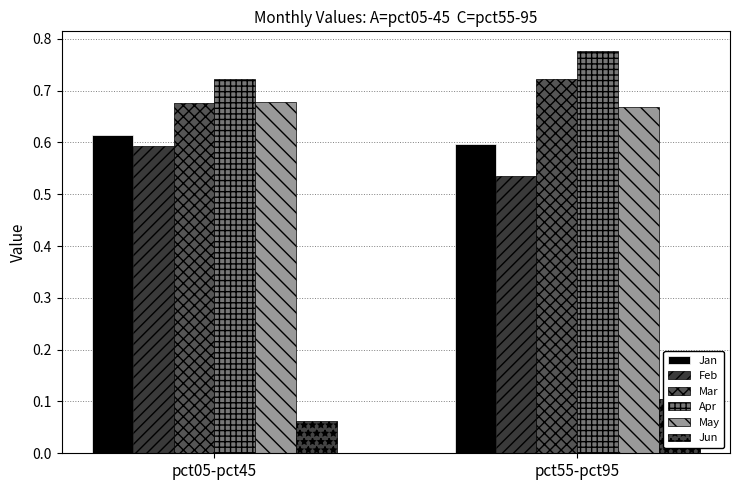

What is the highest value of the Feb series?

0.6